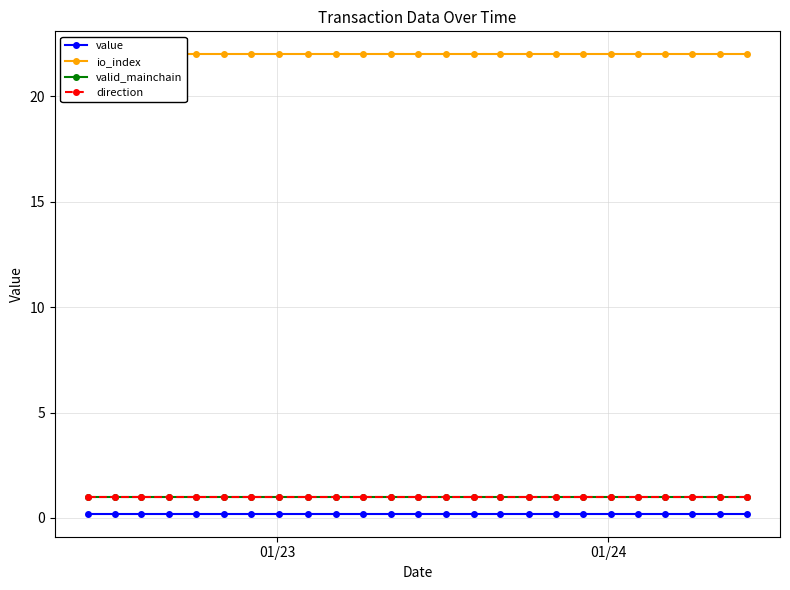

True or false: valid_mainchain and direction cross at least once.

False